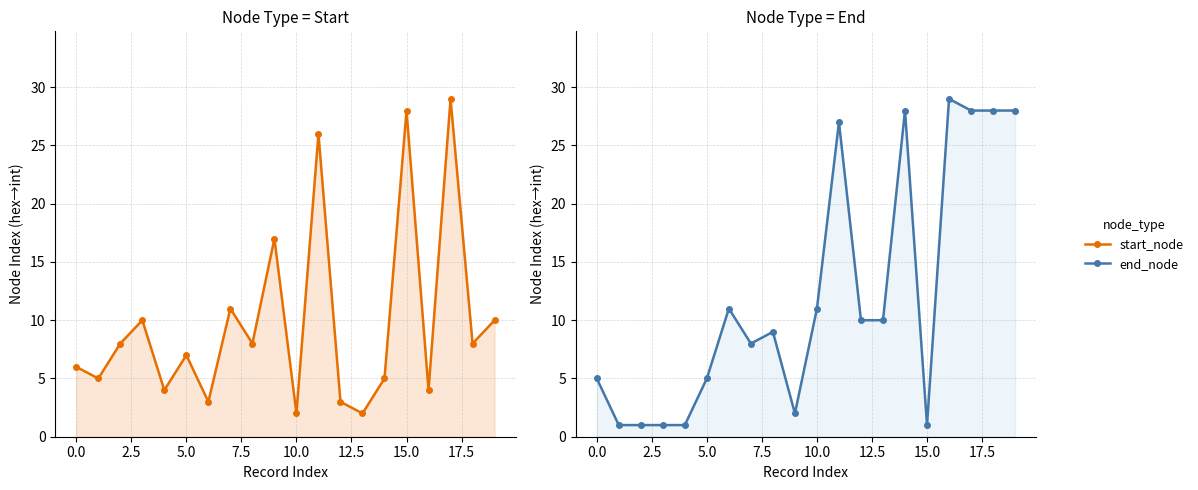

How many data points does each series have?

20